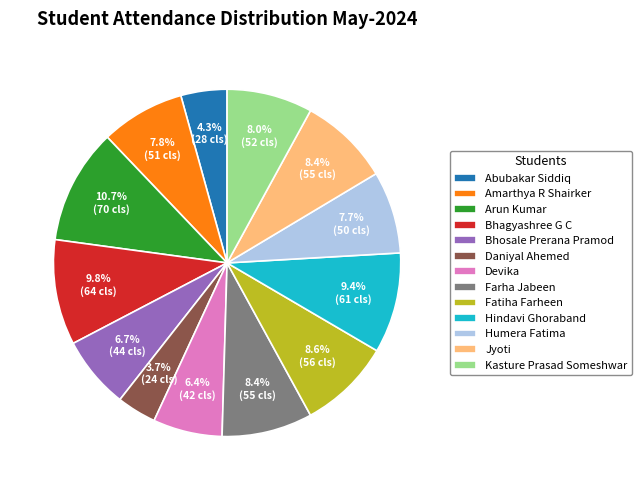

Is it true that Amarthya R Shairker is 1% of the pie?

False